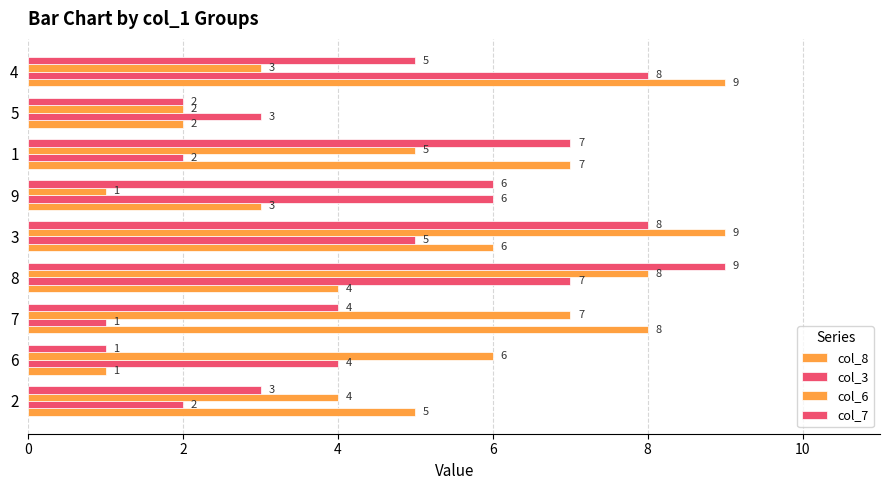

Count the number of categories in the chart.

9